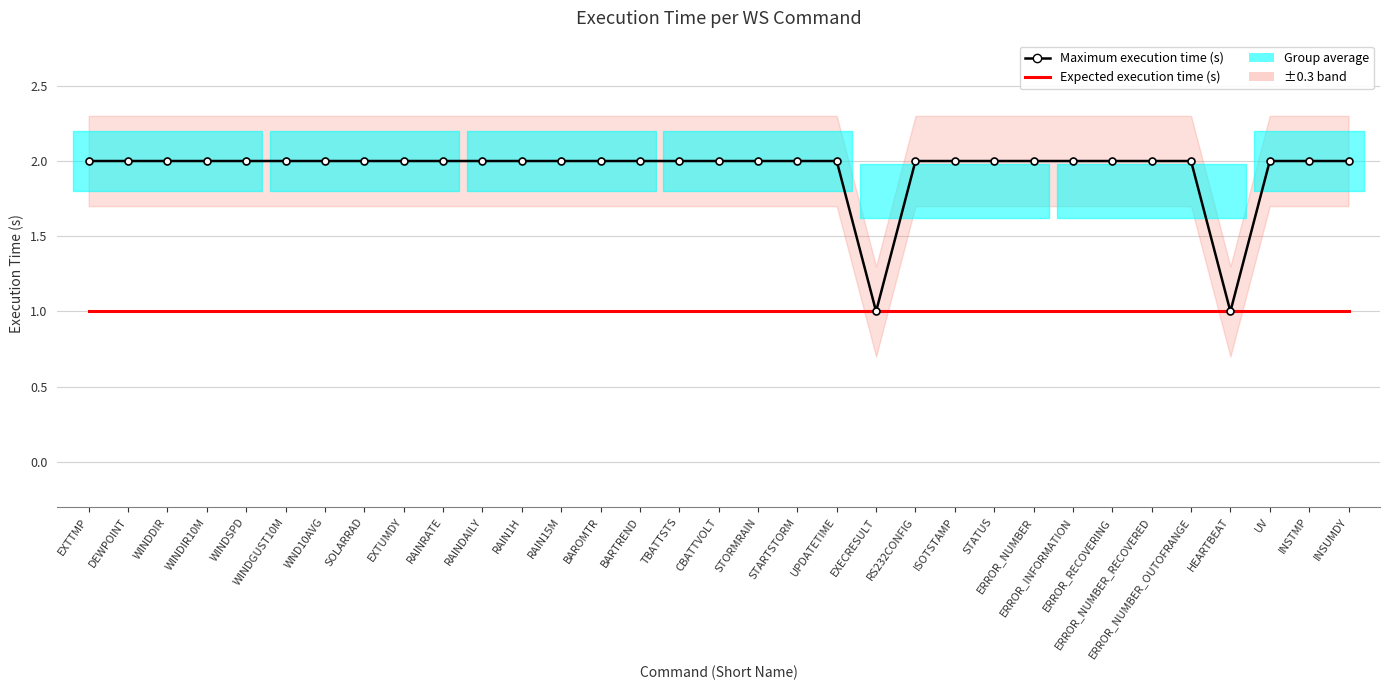

What value does the Maximum execution time (s) series have at WINDIR10M?

2